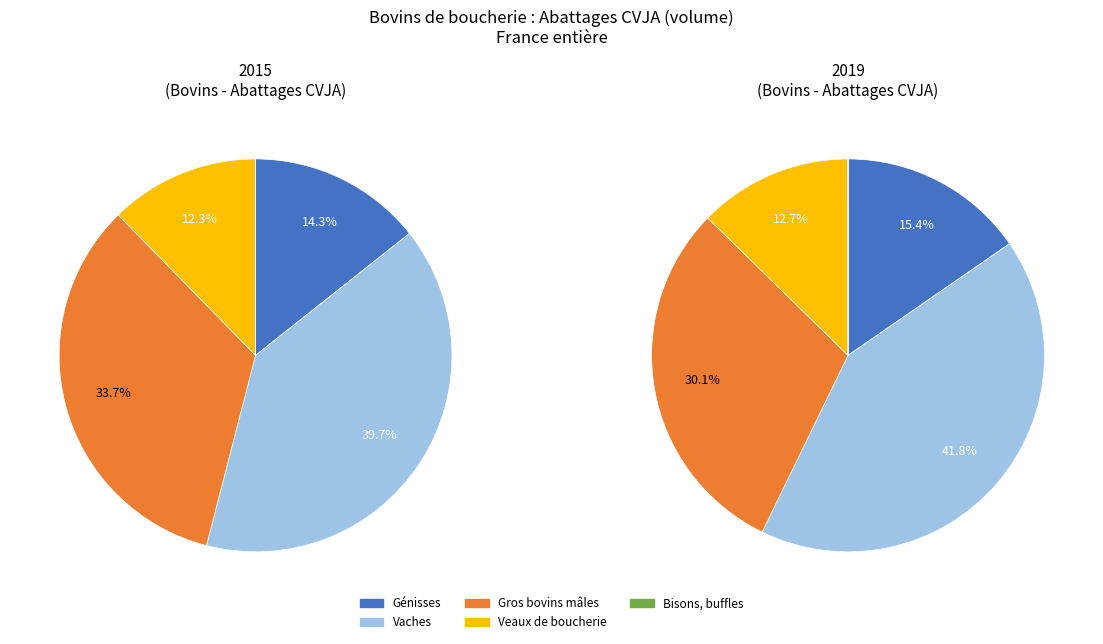

What percentage do Gros bovins mâles and Vaches together represent?

73.3%